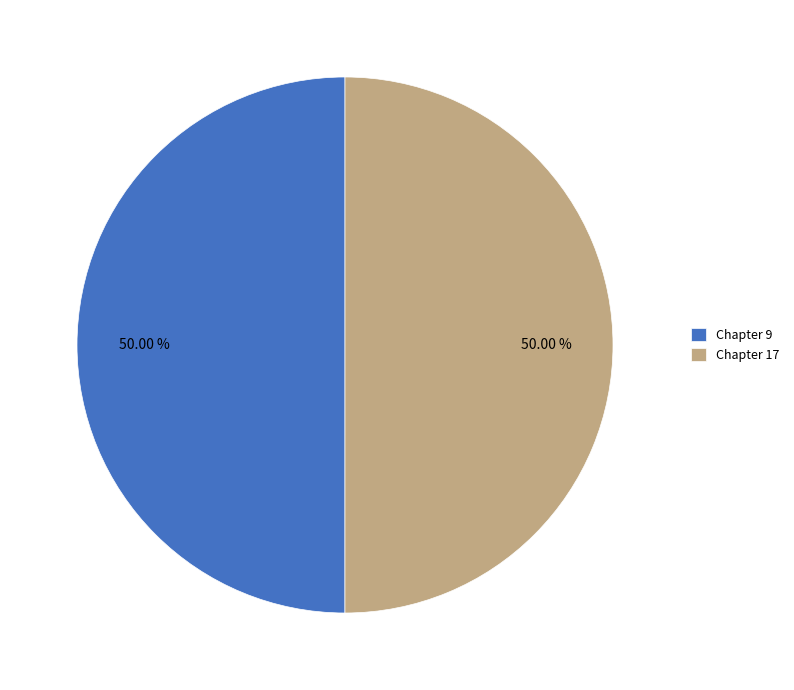

To the nearest percent, what portion does Chapter 9 represent?

50%